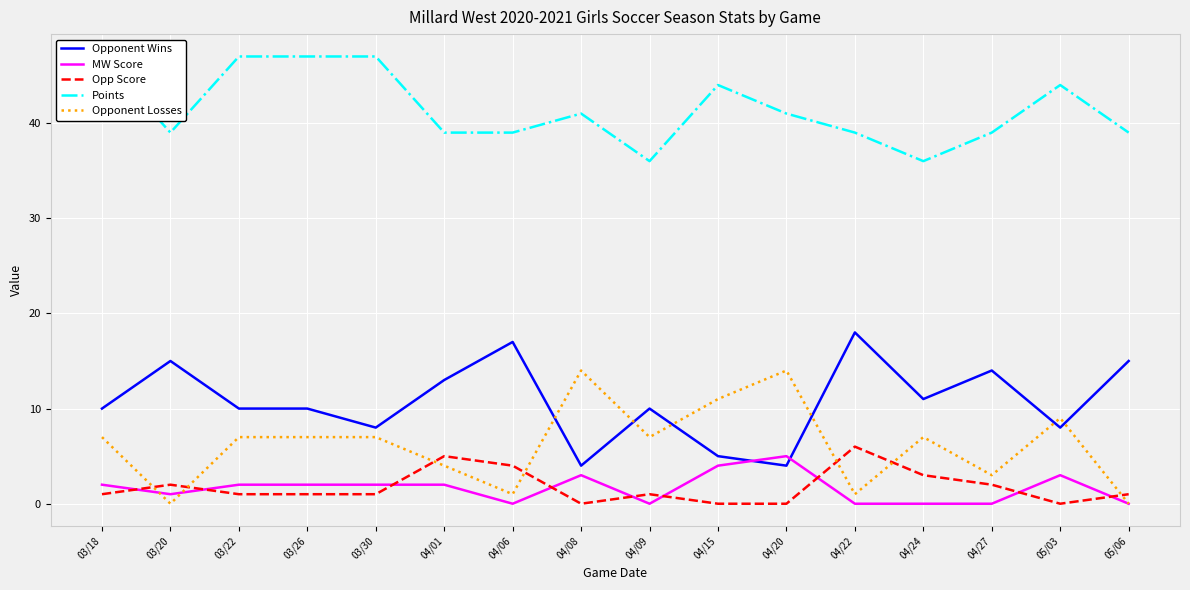

What is the sum of all Opp Score values?

28